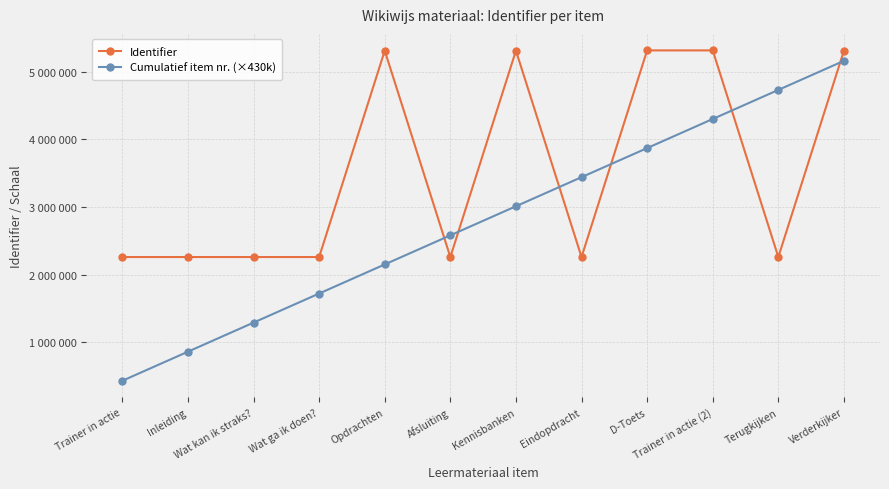

What are all the series names shown in the legend?

Identifier, Cumulatief item nr. (×430k)